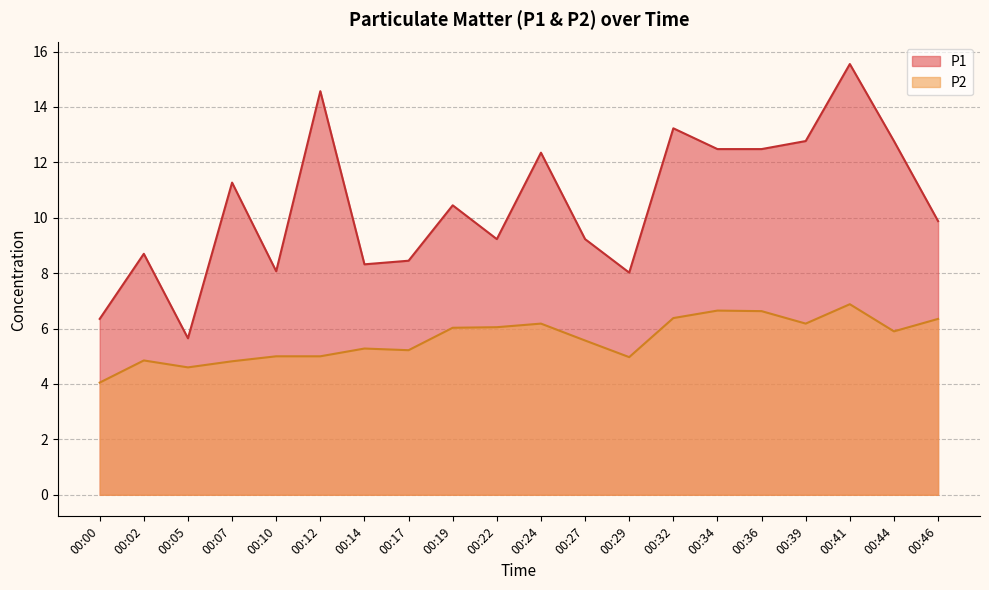

Where is P2 nearest to the value 5?

00:10